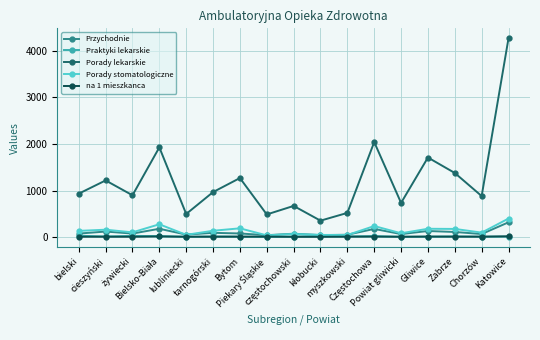

True or false: Przychodnie and Porady lekarskie cross at least once.

False